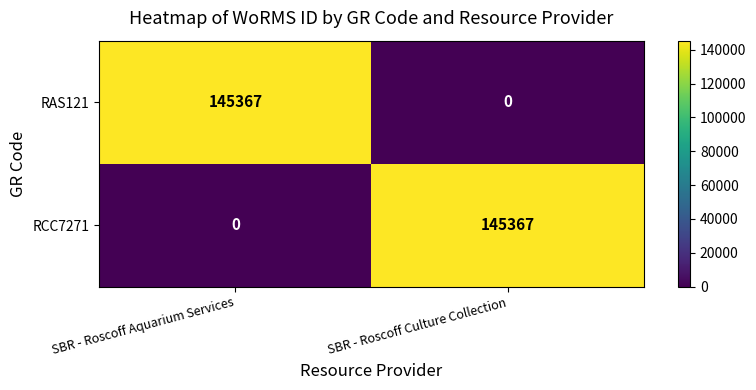

Which category has the highest value in the RCC7271 series?

SBR - Roscoff Culture Collection